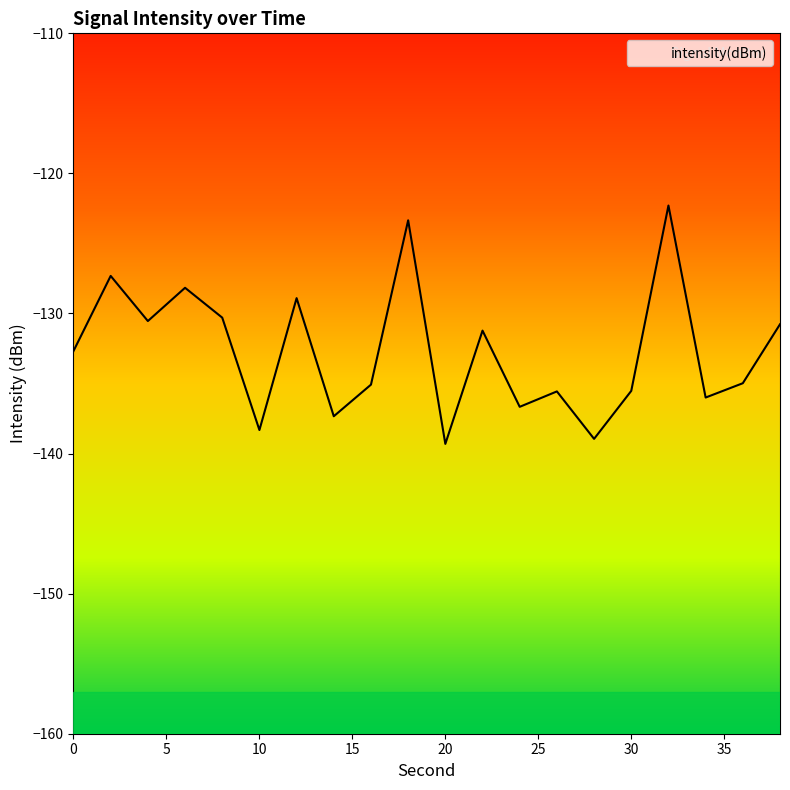

List the labels in order of value, largest first.

32, 18, 2, 6, 12, 8, 4, 38, 22, 0, 36, 16, 30, 26, 34, 24, 14, 10, 28, 20